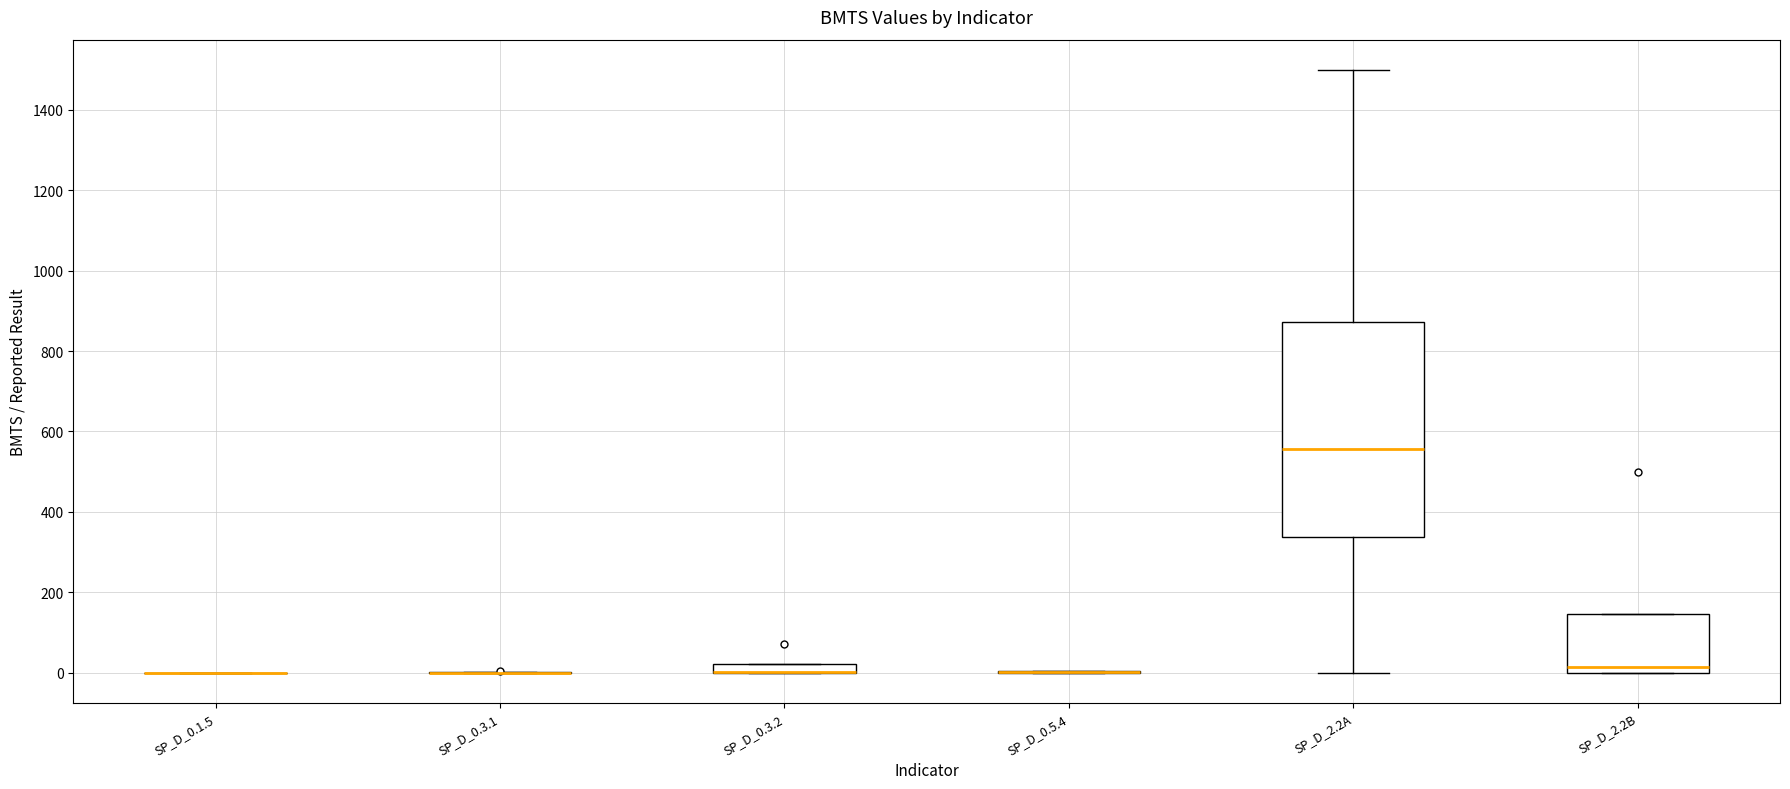

Which box is the tallest, from its lower edge to its upper edge?

SP_D_2.2A